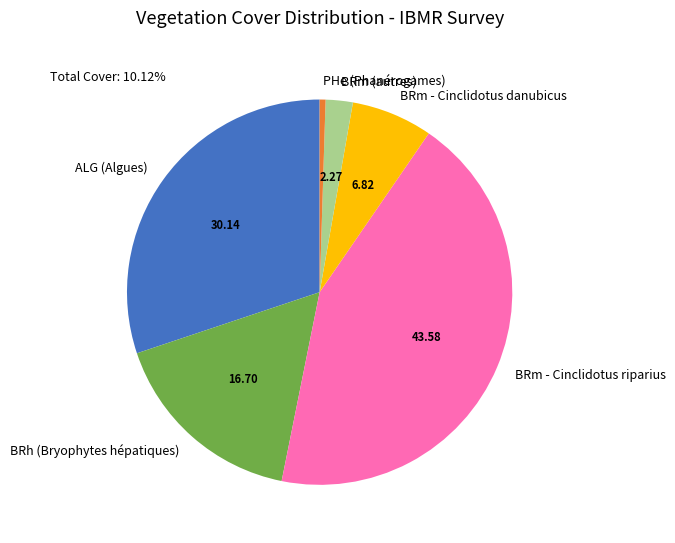

Rank the categories by value from lowest to highest.

PHe (Phanérogames), BRm (autres), BRm - Cinclidotus danubicus, BRh (Bryophytes hépatiques), ALG (Algues), BRm - Cinclidotus riparius